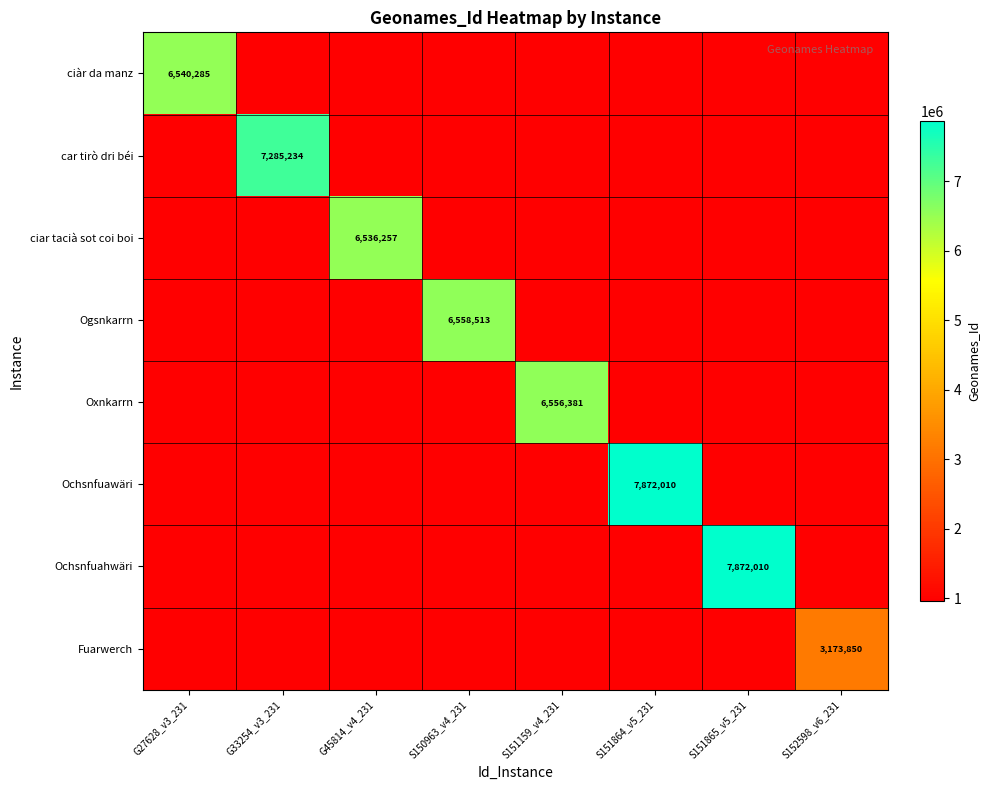

The value of car tirò dri béi at G33254_v3_231 is 3758726. True or false?

False